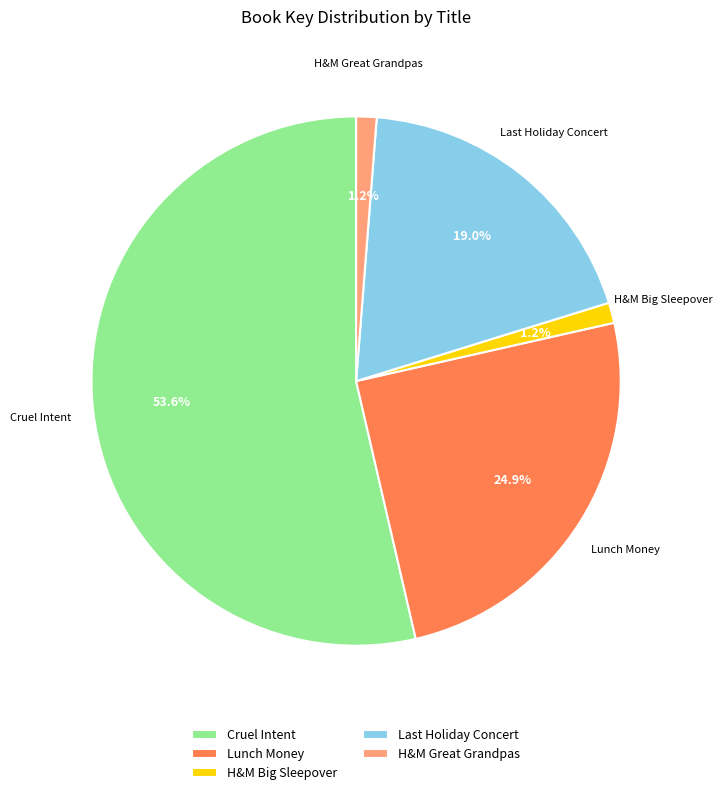

What percentage is NOT represented by H&M Big Sleepover?

98.8%